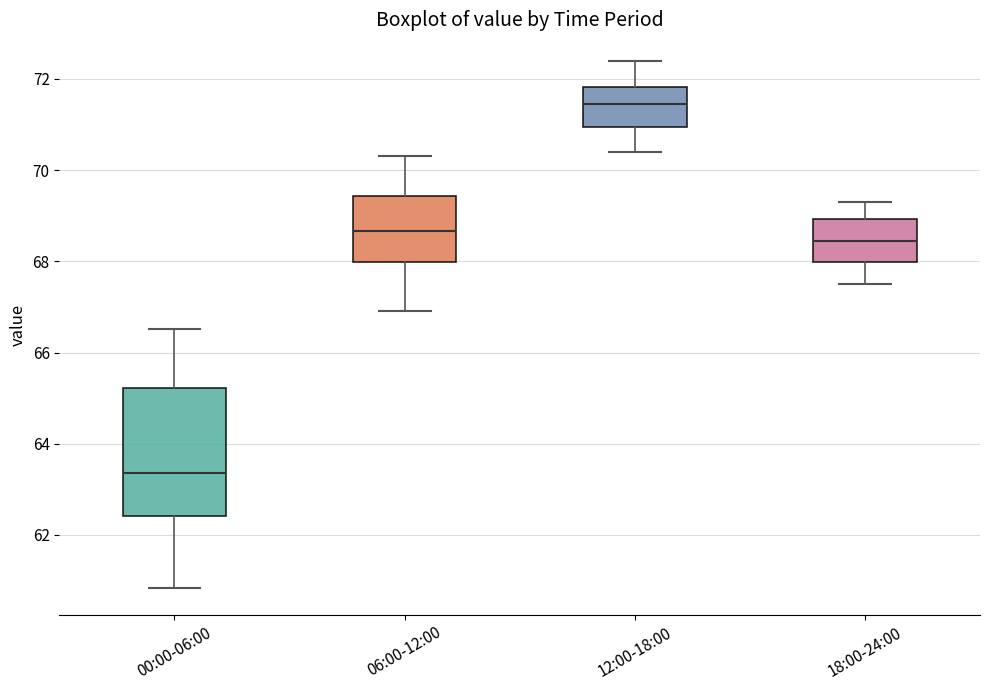

Which box is the tallest, from its lower edge to its upper edge?

00:00-06:00